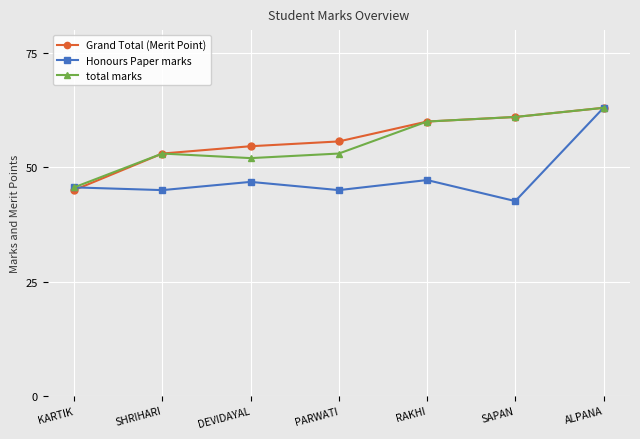

True or false: total marks has a value of 21.3 at DEVIDAYAL.

False